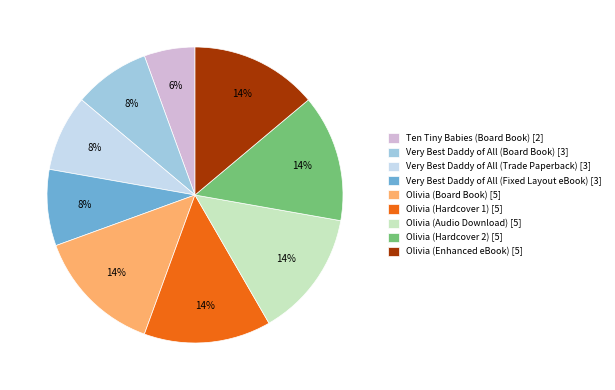

True or false: Ten Tiny Babies (Board Book) accounts for 11% of the total.

False